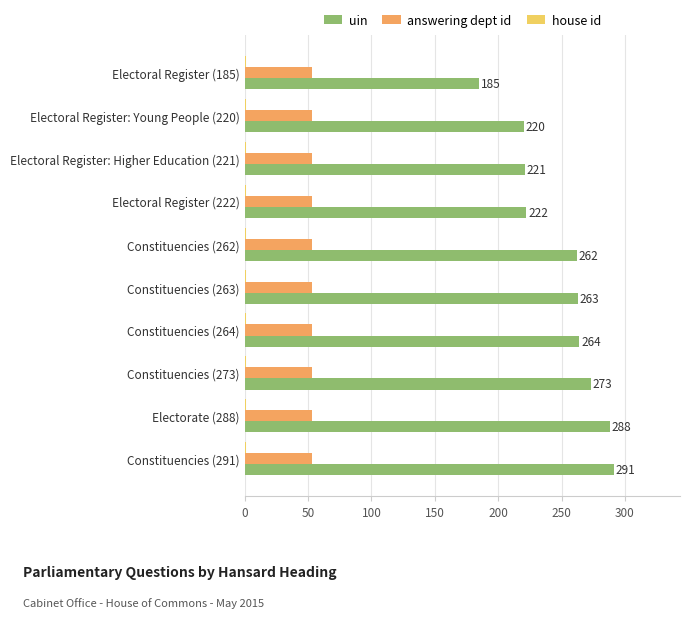

Which series changed the most between Electoral Register (185) and Constituencies (264)?

uin